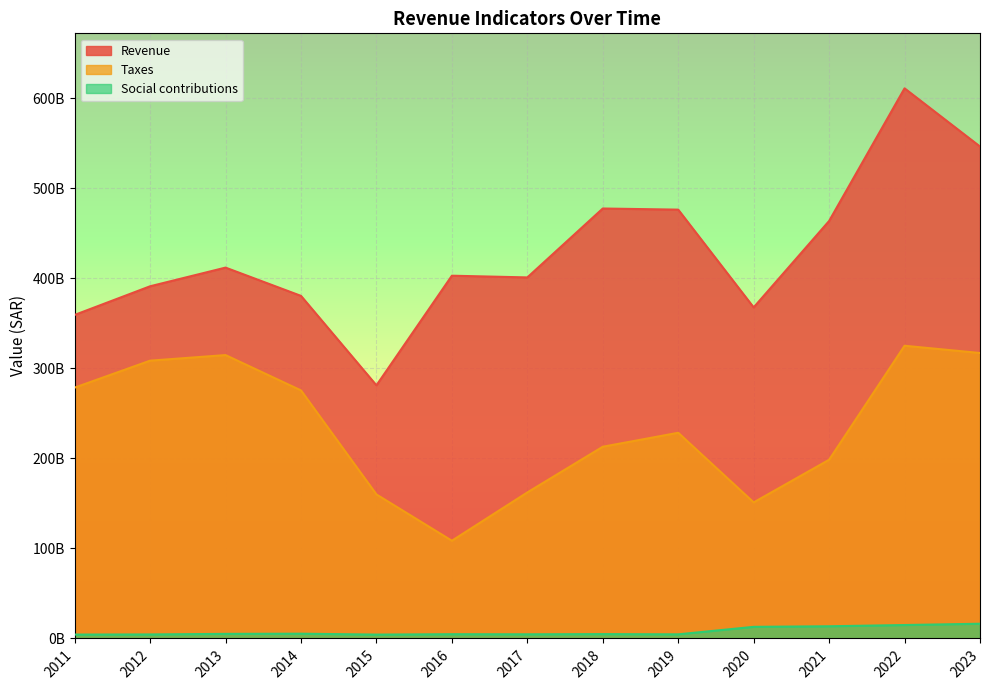

What are all the series names shown in the legend?

Revenue, Taxes, Social contributions